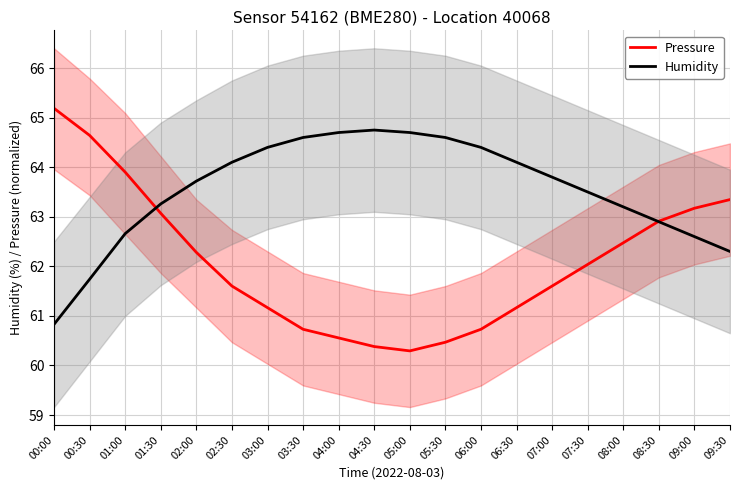

Where is Humidity nearest to the value 62?

00:30